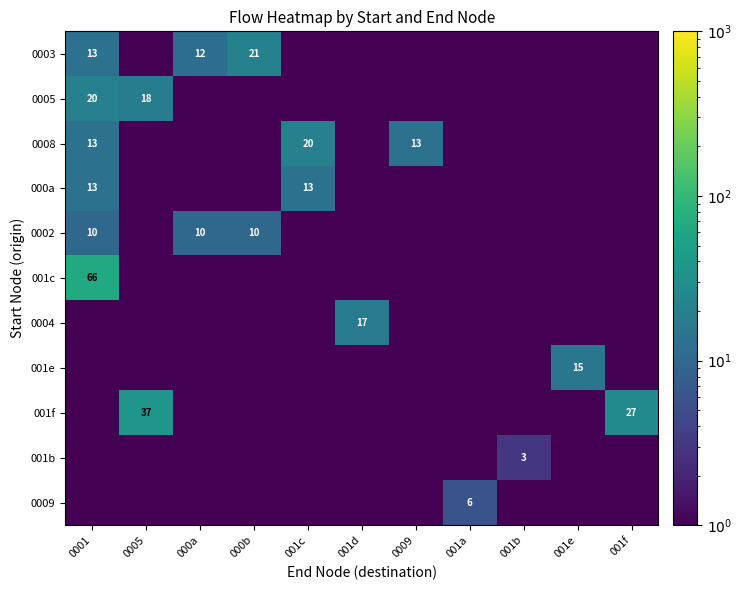

Is it true that 001e equals 15.0 at 001e?

True